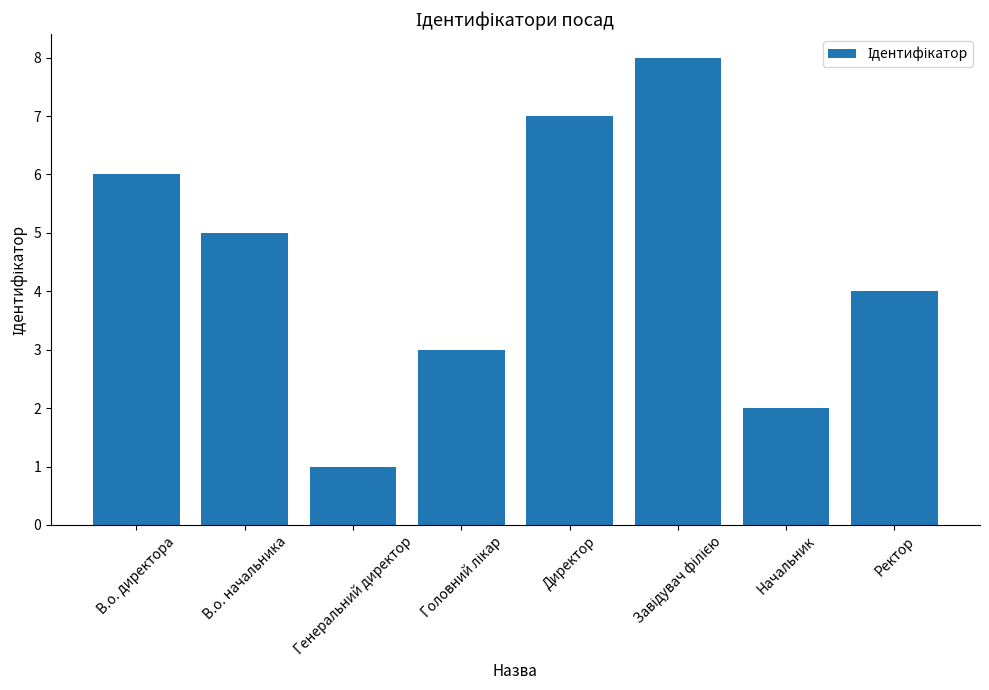

Does the chart contain stacked bars?

No